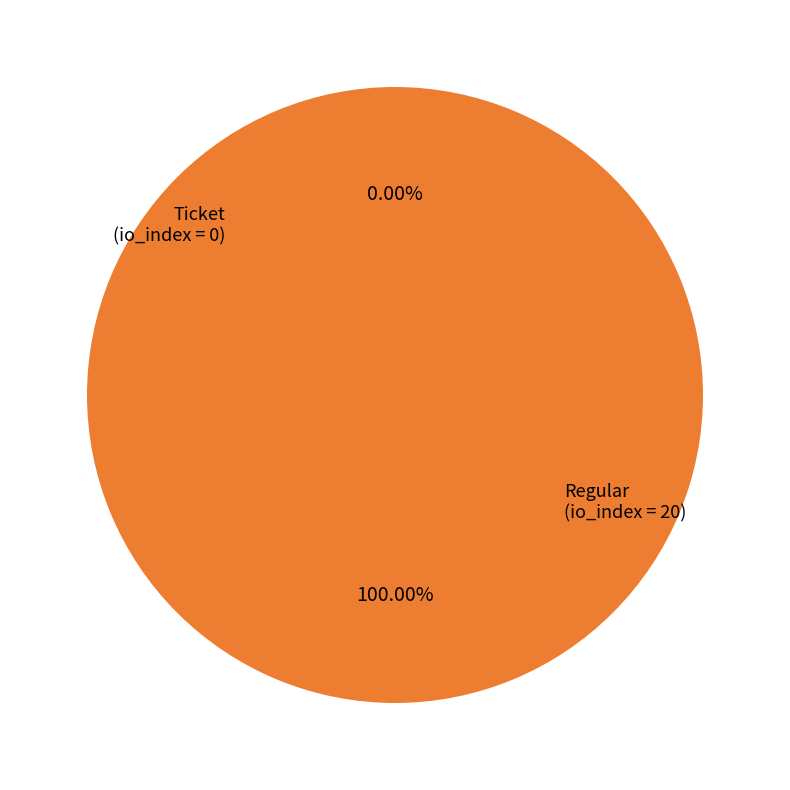

To the nearest percent, what is the difference between the largest and smallest slice percentages?

100%